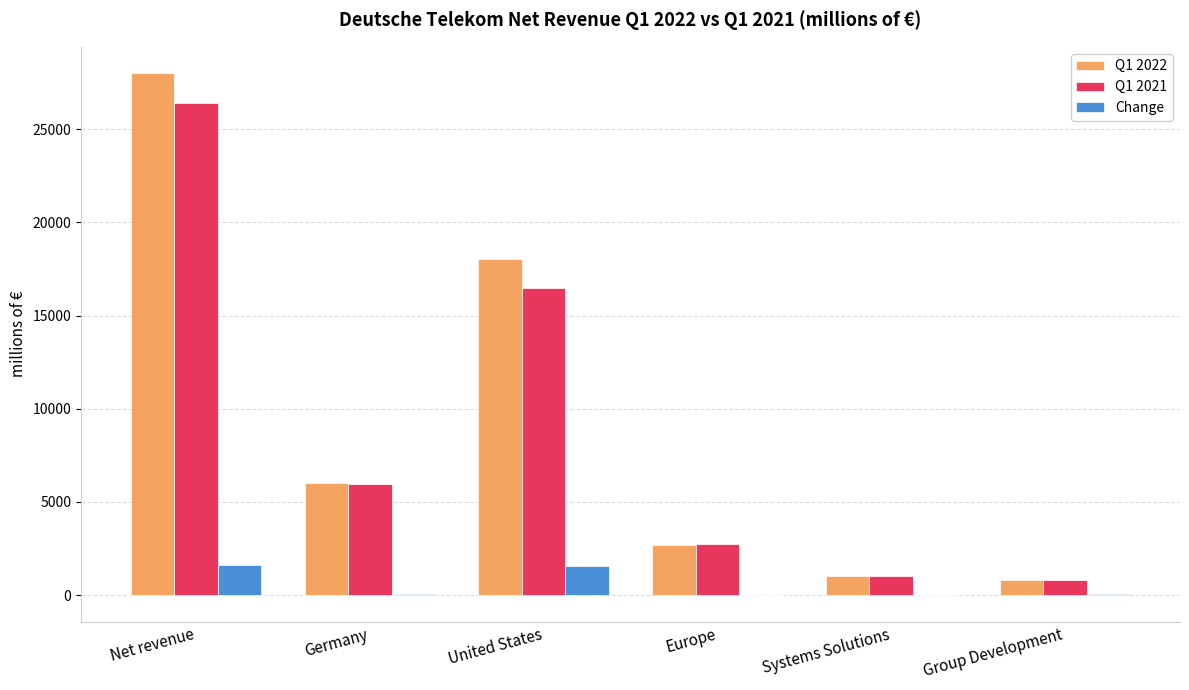

At which label is Q1 2022 closest to 14424?

United States